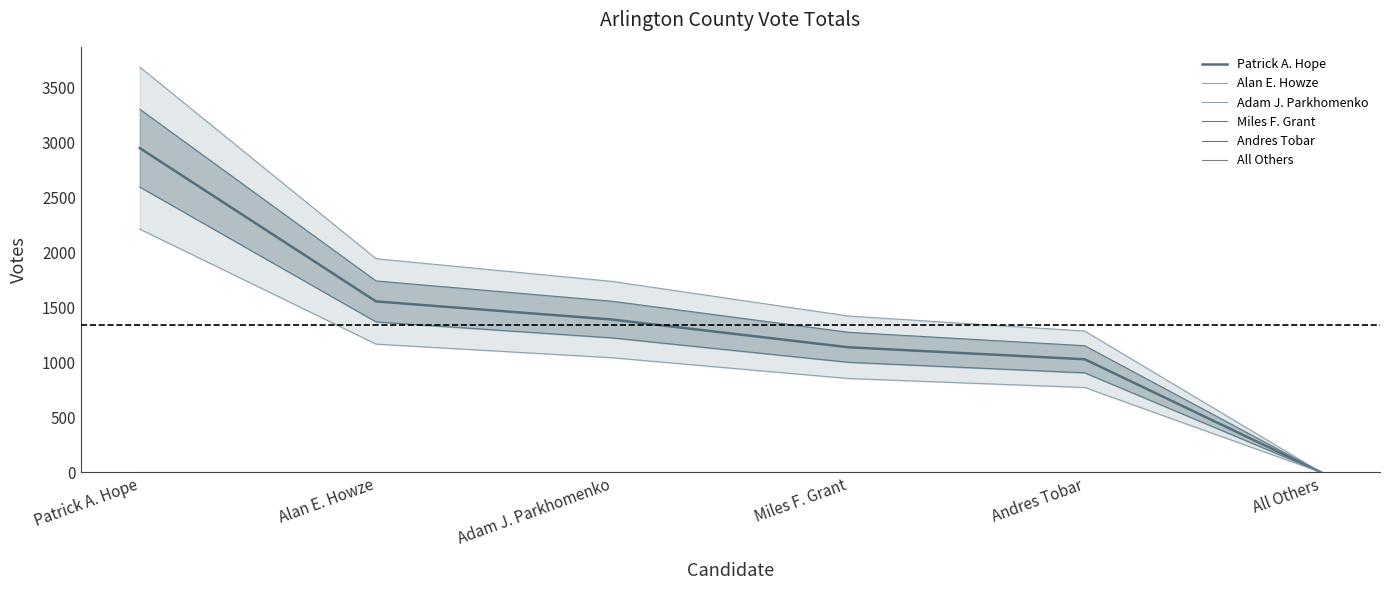

What is the difference between the highest and lowest values at Adam J. Parkhomenko?

1735.0